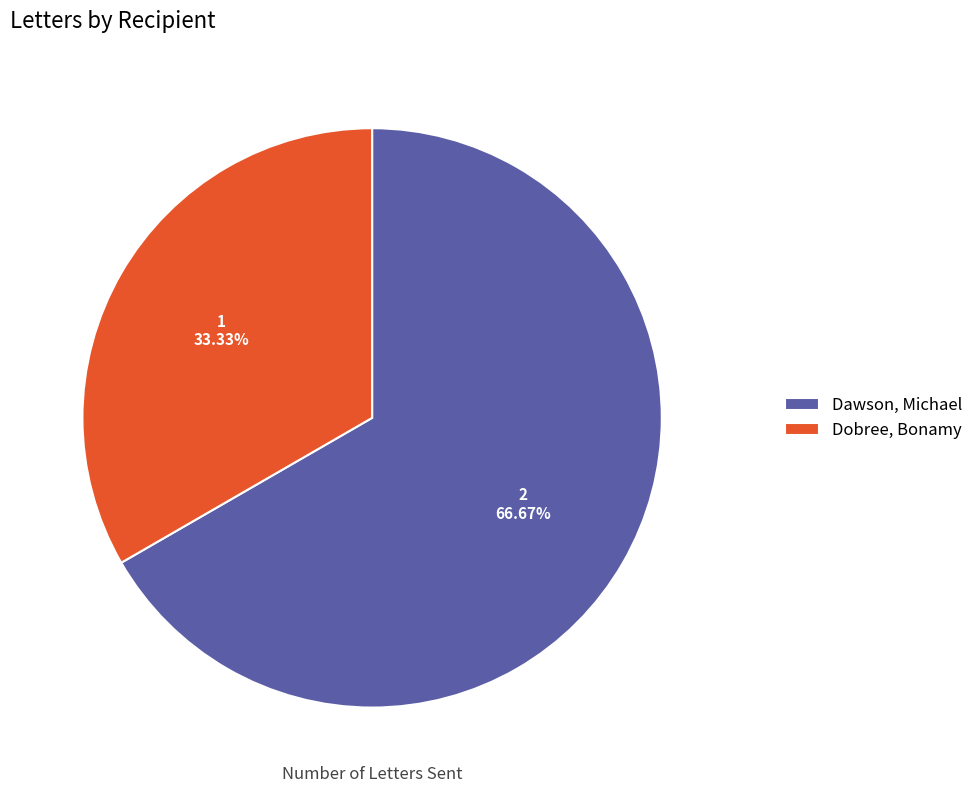

What is the total percentage of Dobree, Bonamy and Dawson, Michael?

100.0%